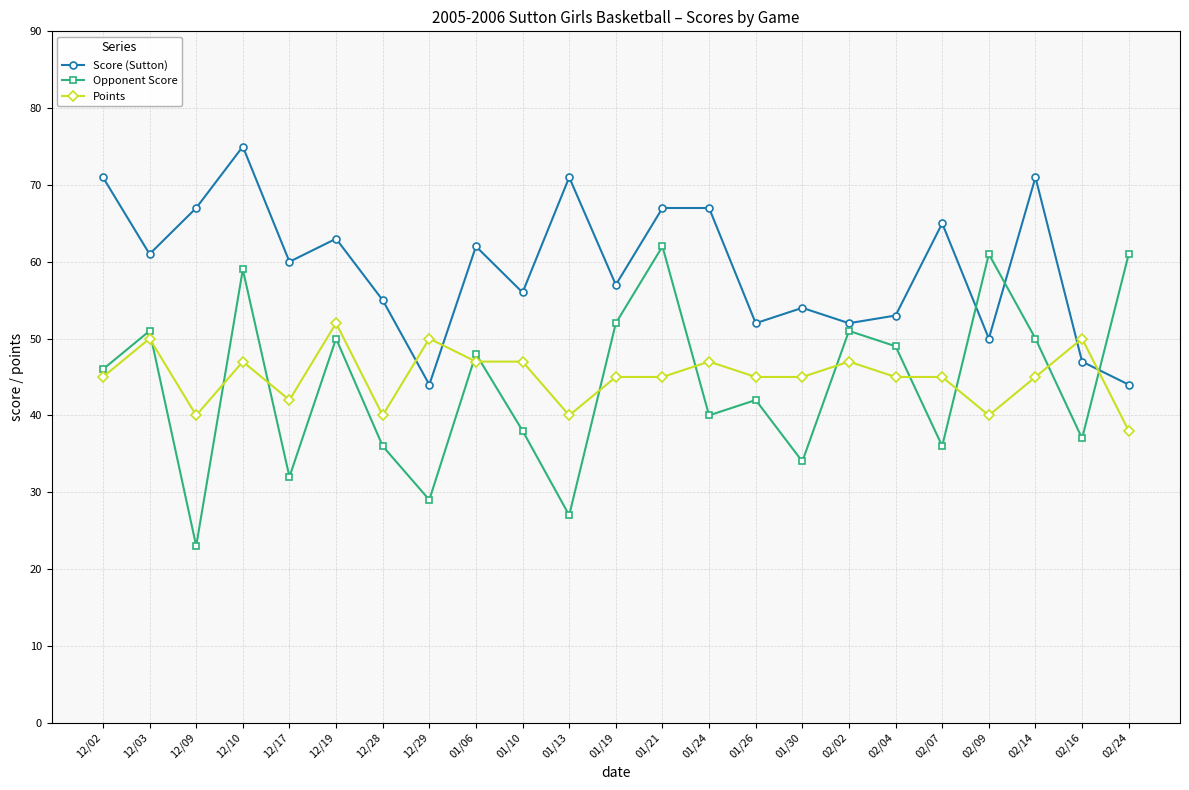

Reading left to right, transcribe all the data shown in this chart.

Score (Sutton): 71	61	67	75	60	63	55	44	62	56	71	57	67	67	52	54	52	53	65	50	71	47	44
Opponent Score: 46	51	23	59	32	50	36	29	48	38	27	52	62	40	42	34	51	49	36	61	50	37	61
Points: 45	50	40	47	42	52	40	50	47	47	40	45	45	47	45	45	47	45	45	40	45	50	38